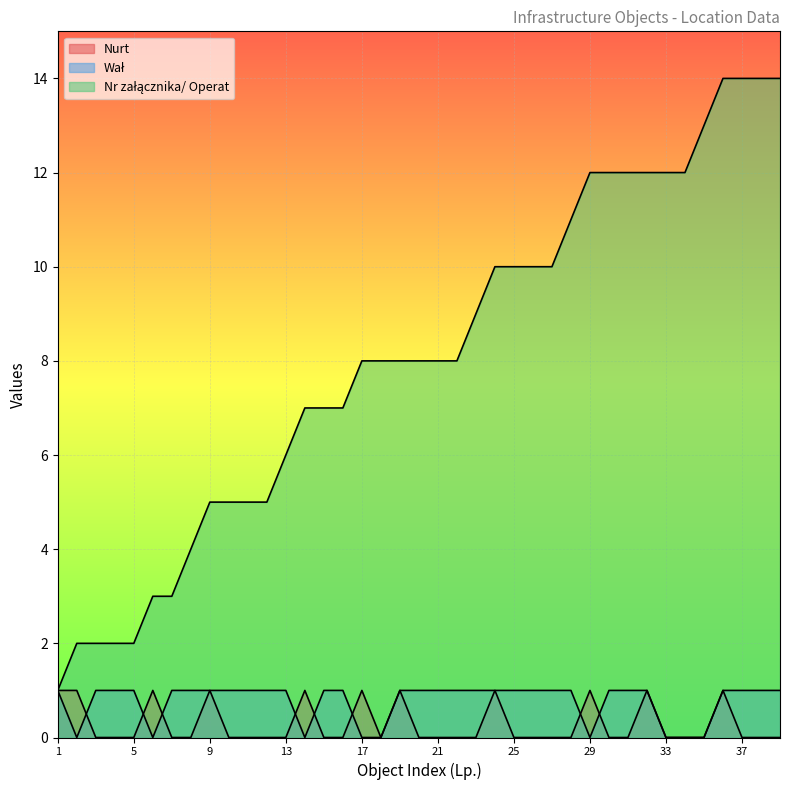

What is the total value across all series at 13?

7